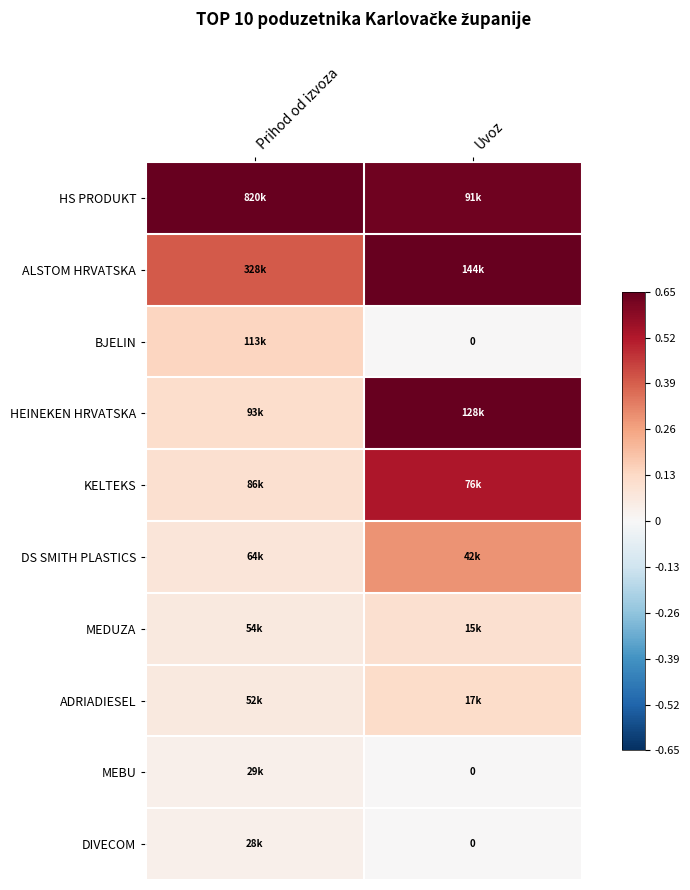

At how many categories does at least one series exceed 0?

2